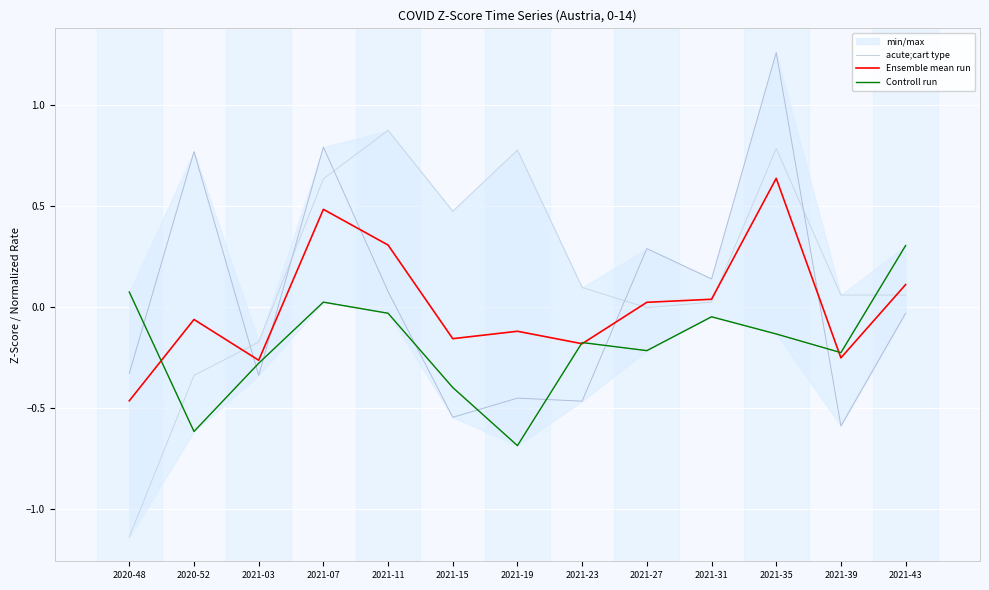

In acute;cart type, how many points are higher than both neighbors (excluding endpoints)?

3